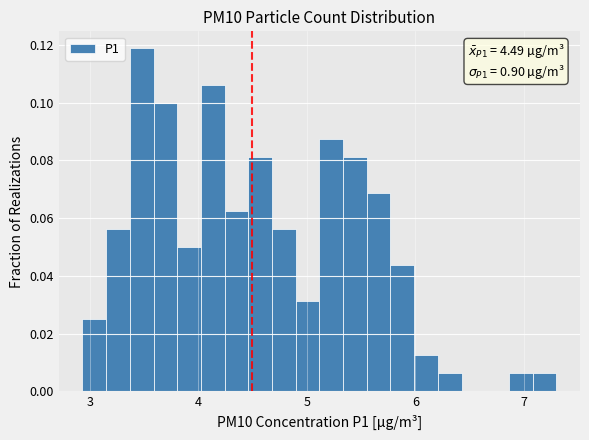

Read against the x-axis, roughly where is the centre of the tallest bar?

3.5